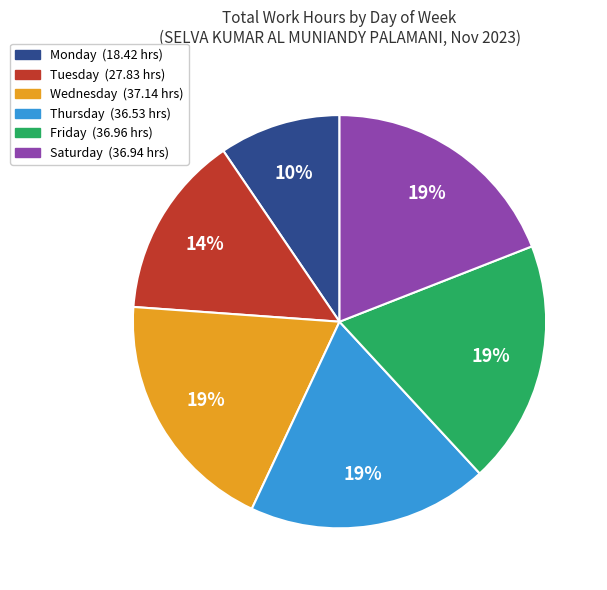

How many segments does this pie chart have?

6